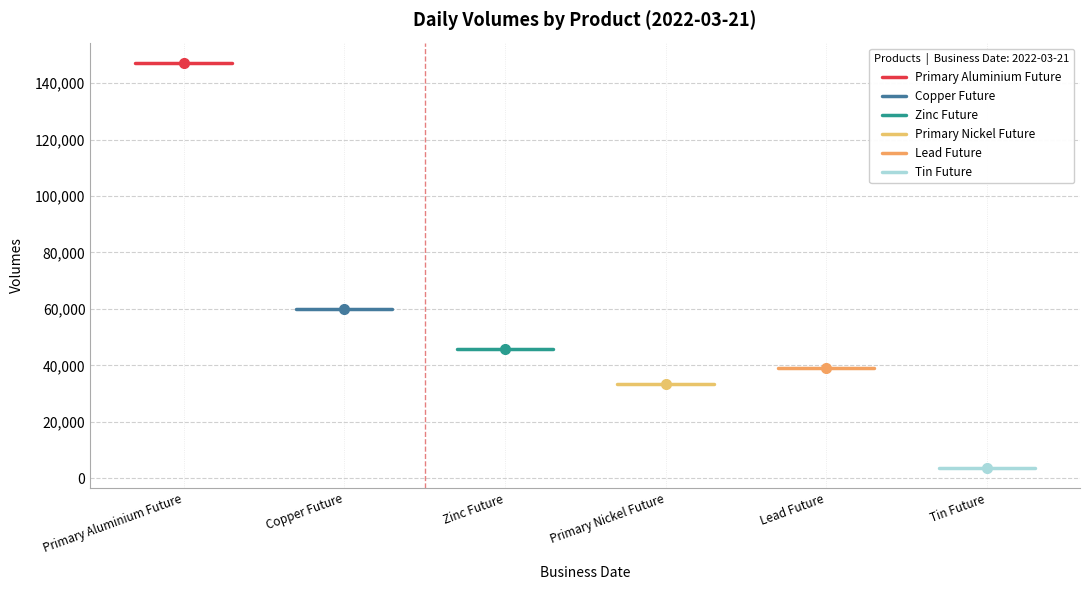

Which series changed the most between Primary Aluminium Future and Copper Future?

Primary Aluminium Future